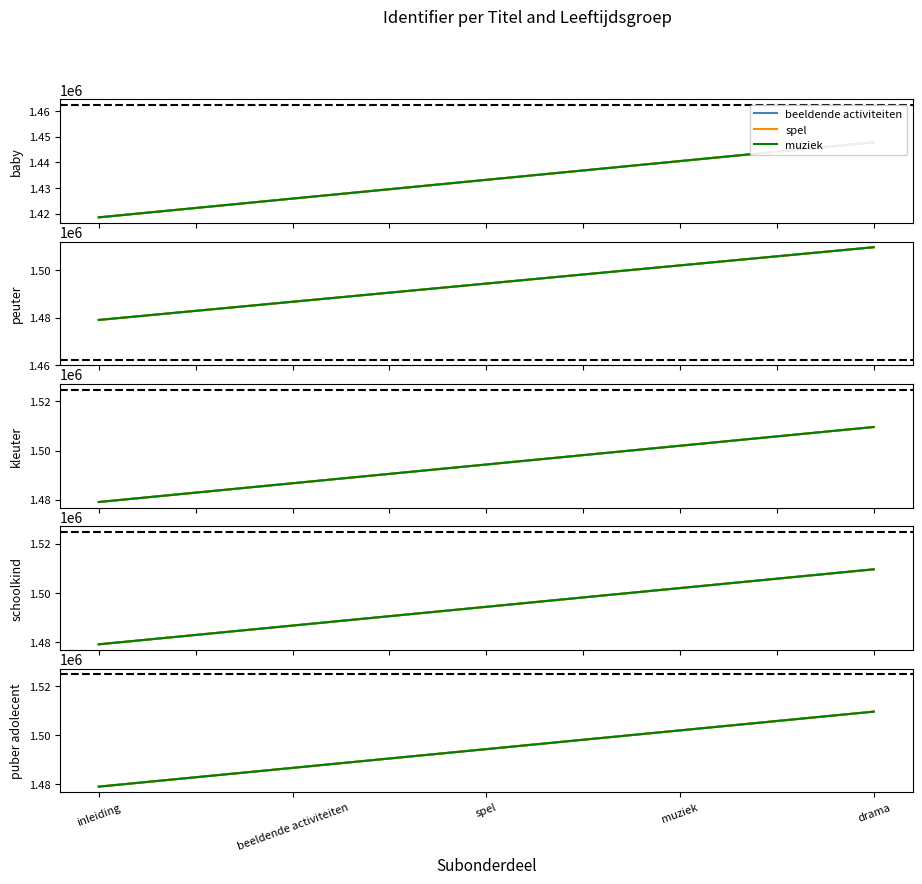

What is the total value across all series at muziek?

4505906.1